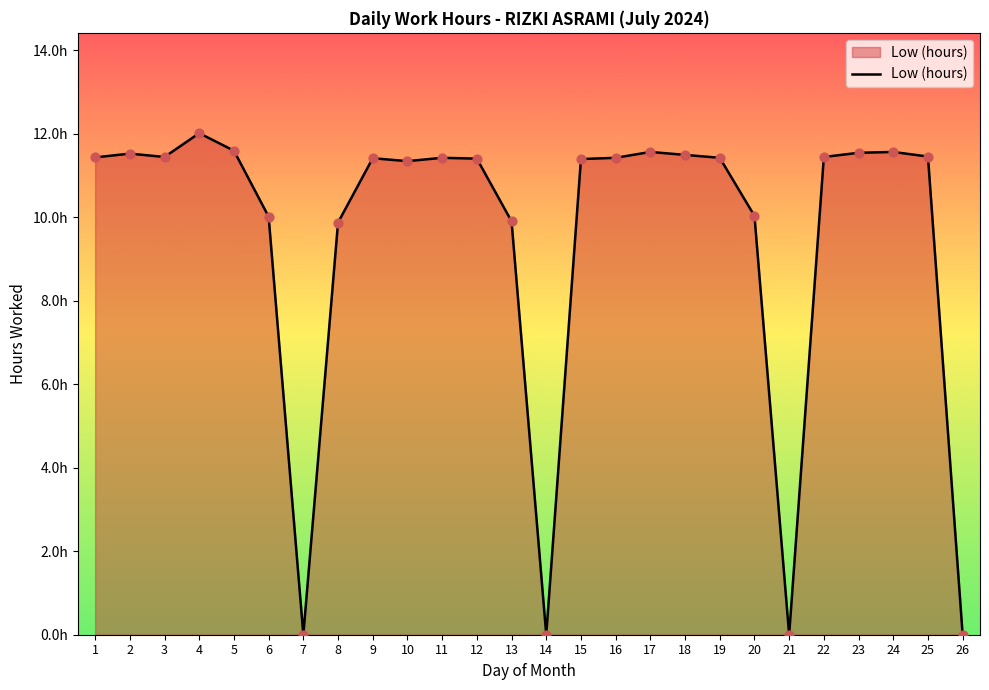

Between 21 and 23, which is larger?

23